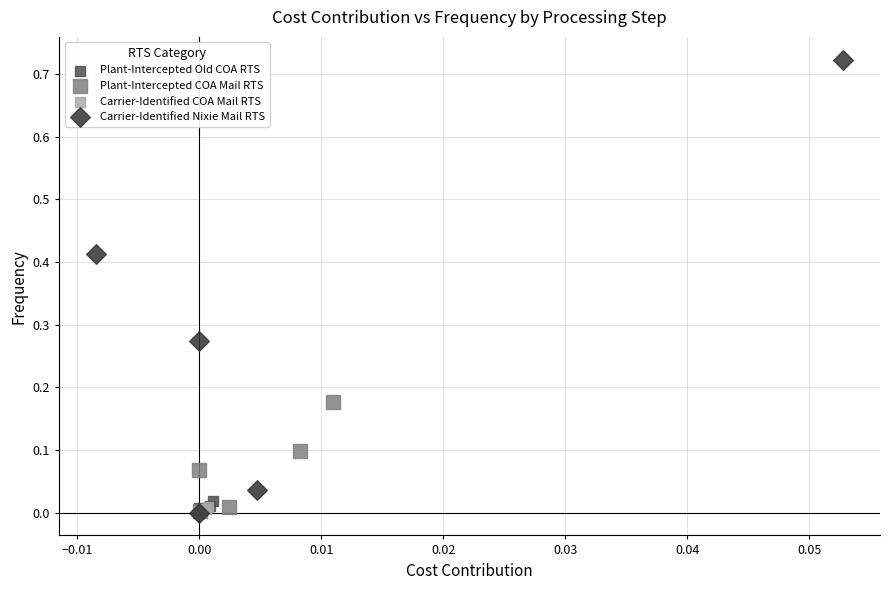

Which series has the widest spread of Y values?

Carrier-Identified Nixie Mail RTS